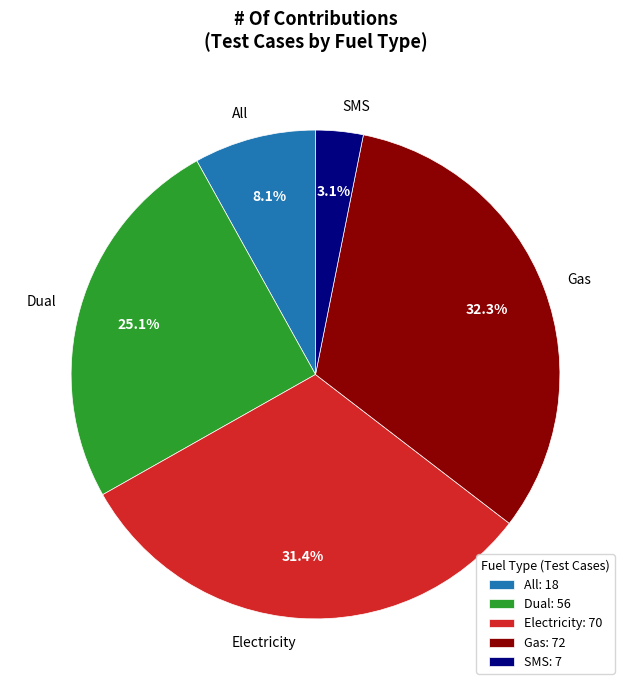

Which has a higher value, Electricity or Dual?

Electricity